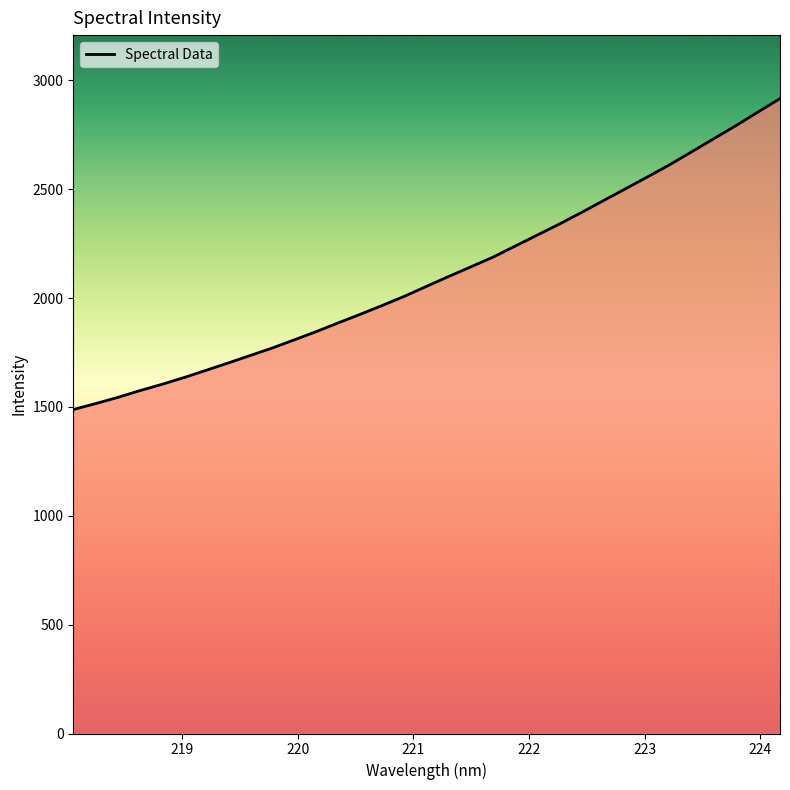

What is the minimum value shown in the chart?

1488.1